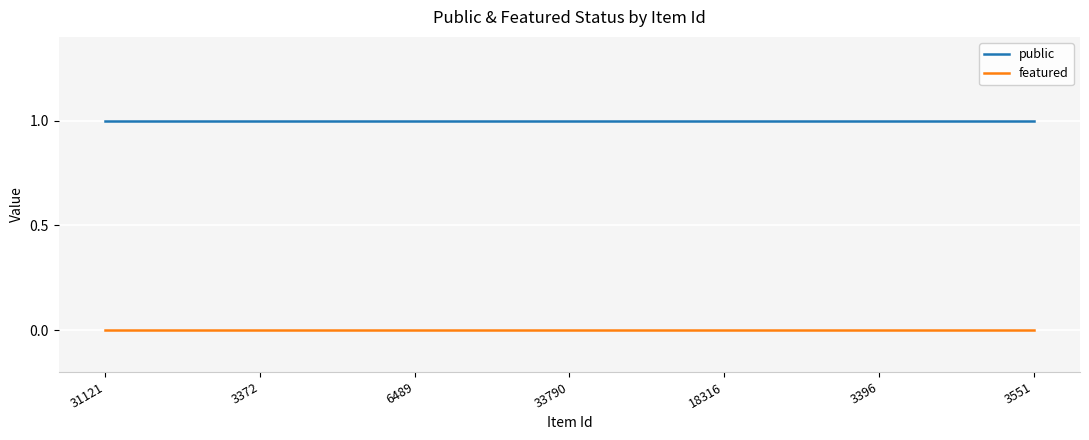

Which series has the largest total across all categories?

public